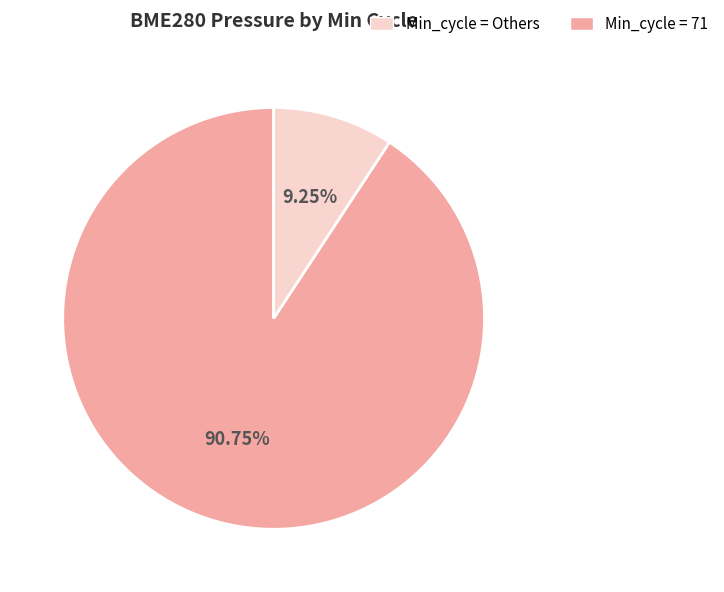

Is there a majority slice in this chart?

Yes